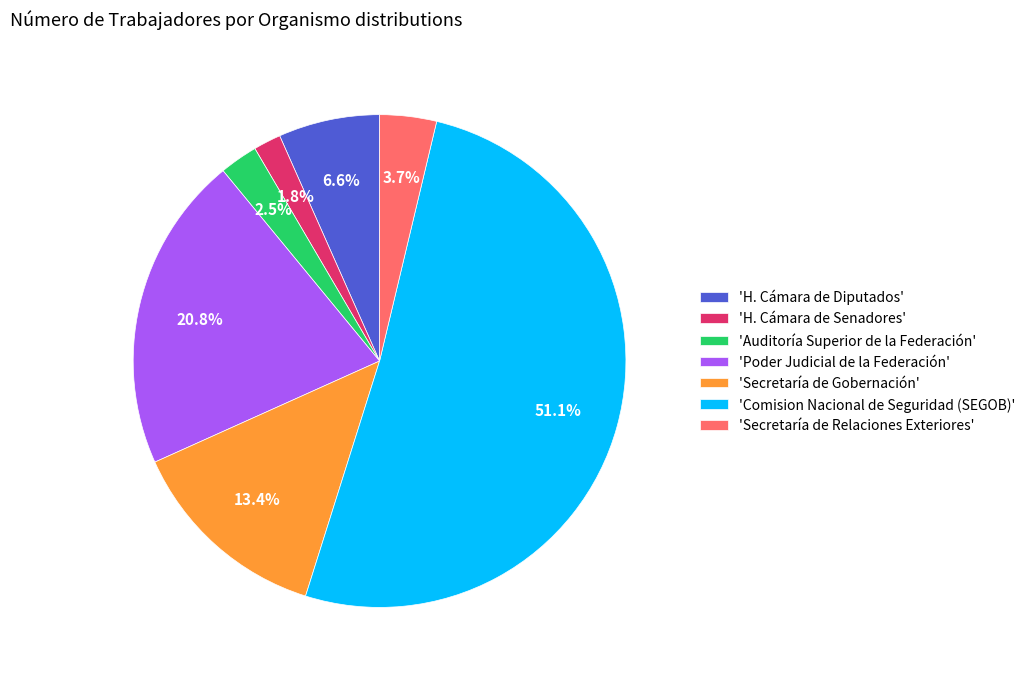

Rank the categories by value from highest to lowest.

'Comision Nacional de Seguridad (SEGOB)', 'Poder Judicial de la Federación', 'Secretaría de Gobernación', 'H. Cámara de Diputados', 'Secretaría de Relaciones Exteriores', 'Auditoría Superior de la Federación', 'H. Cámara de Senadores'